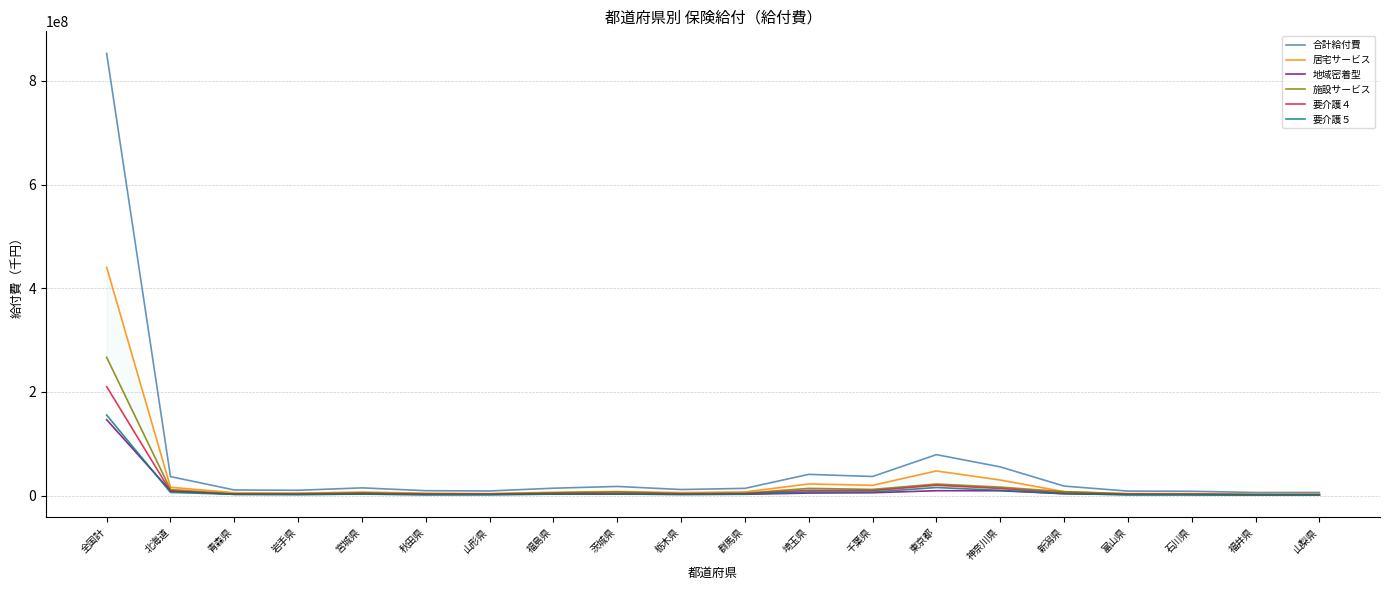

What is the difference between the maximum and minimum values in the 地域密着型 series?

145040864.8